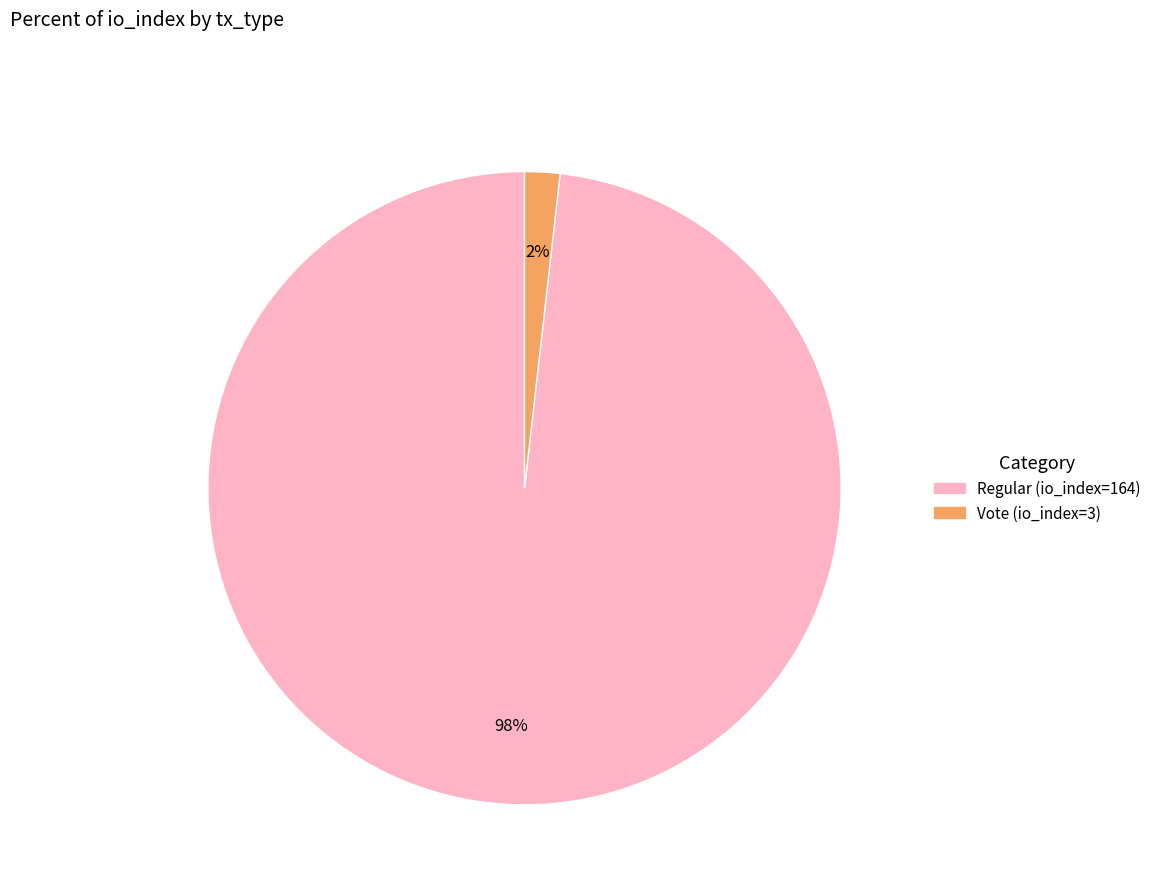

How many segments does this pie chart have?

2